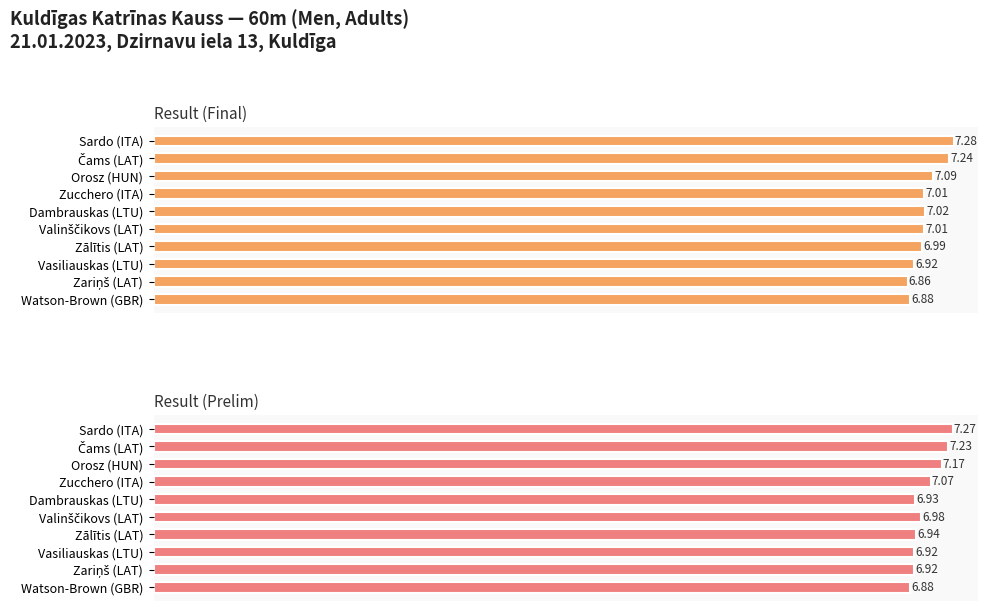

Between Watson-Brown (GBR) and Sardo (ITA), which series saw the biggest shift?

Result (Final)